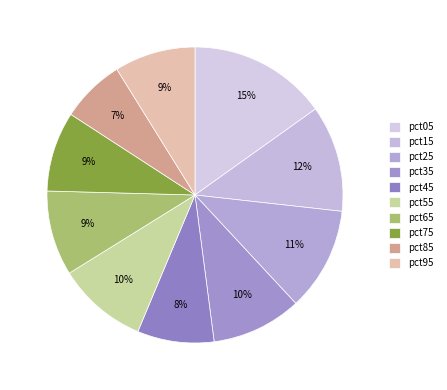

What percentage is the pct55 slice, to the nearest percent?

10%